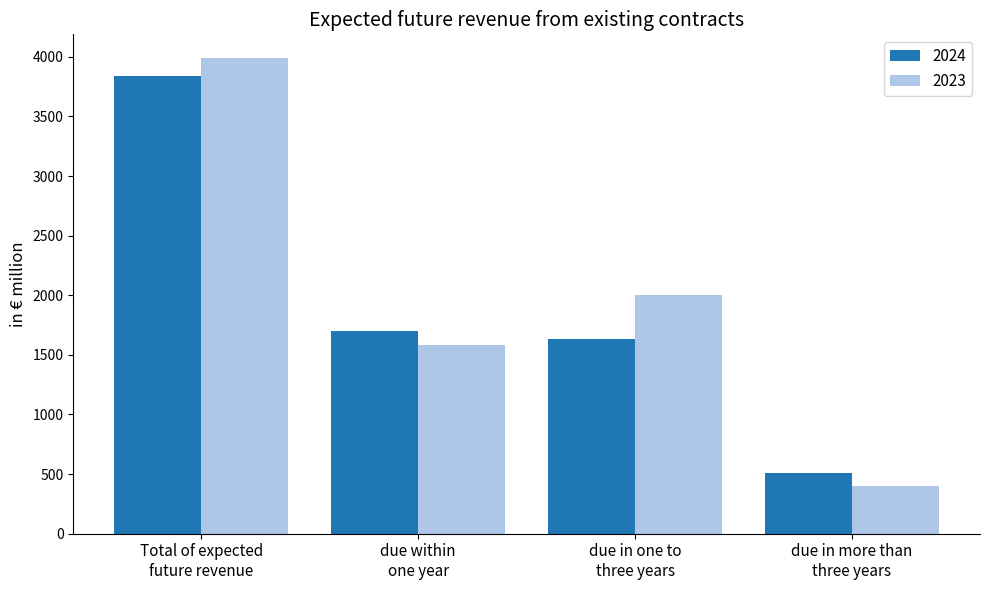

At which category is the sum across all series the highest?

Total of expected
future revenue